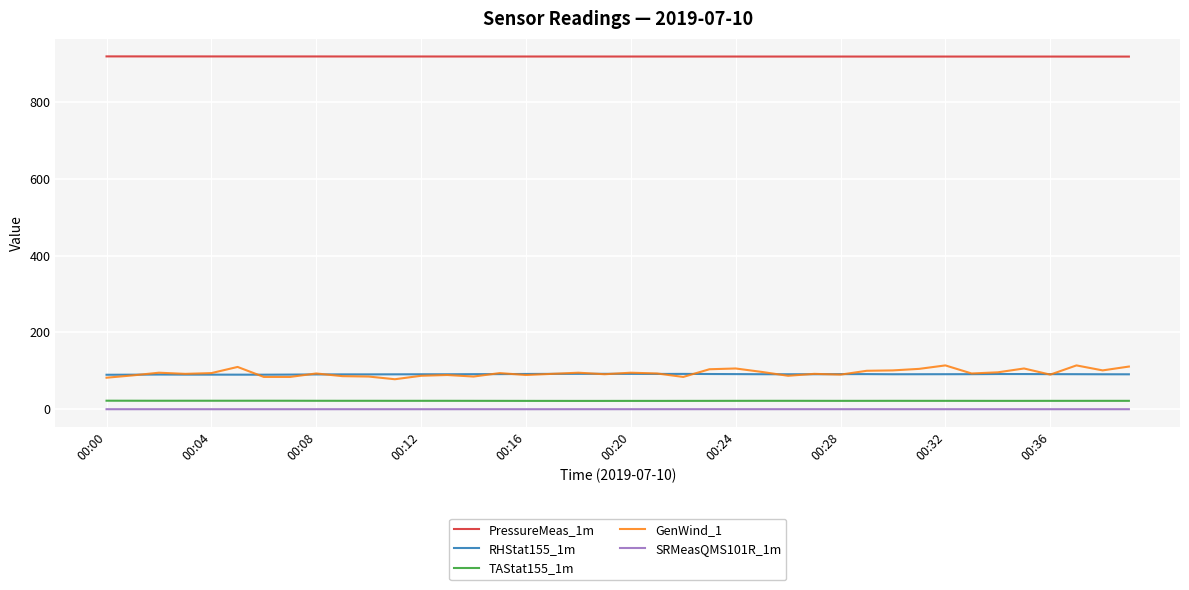

What is the lowest value of the PressureMeas_1m series?

917.8